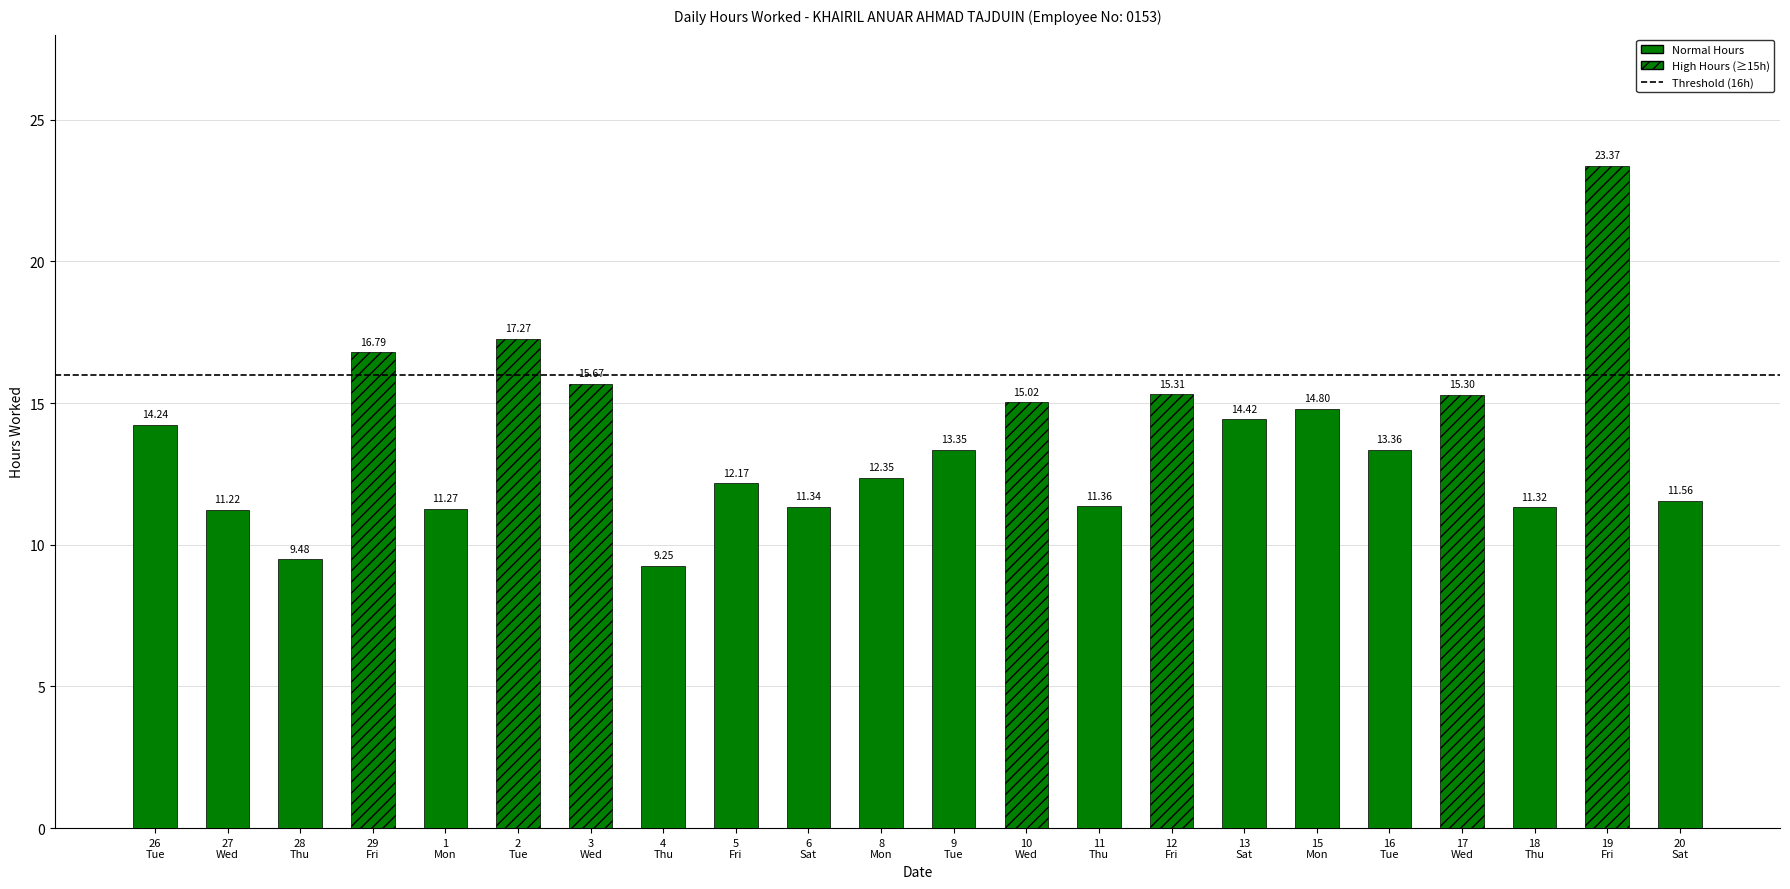

Reading right to left, list all the values displayed in this chart.

20
Sat=11.6	19
Fri=23.4	18
Thu=11.3	17
Wed=15.3	16
Tue=13.4	15
Mon=14.8	13
Sat=14.4	12
Fri=15.3	11
Thu=11.4	10
Wed=15.0	9
Tue=13.3	8
Mon=12.3	6
Sat=11.3	5
Fri=12.2	4
Thu=9.2	3
Wed=15.7	2
Tue=17.3	1
Mon=11.3	29
Fri=16.8	28
Thu=9.5	27
Wed=11.2	26
Tue=14.2